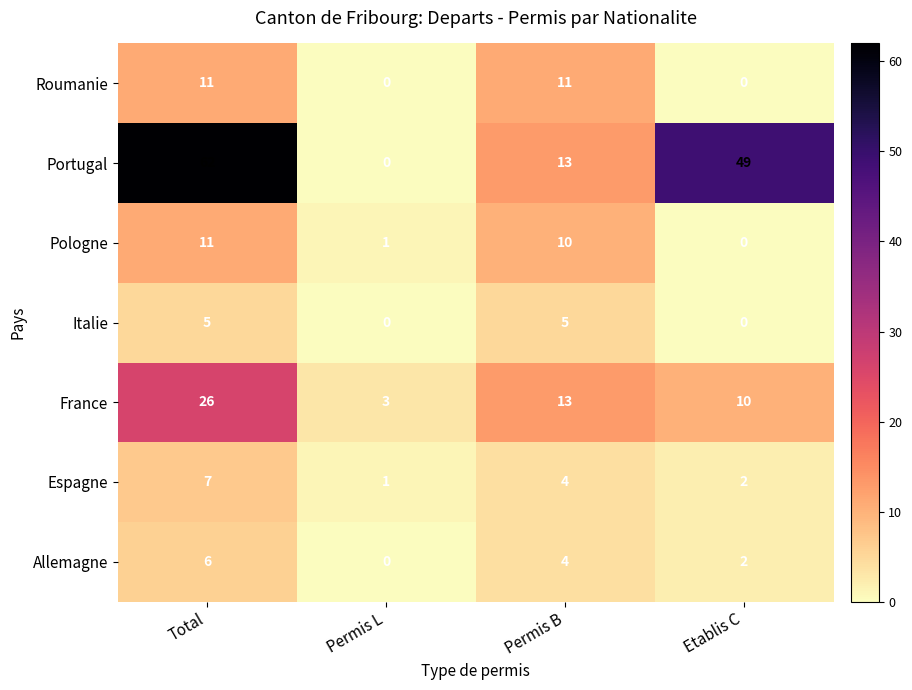

Reading right to left, list all the values displayed in this chart.

Roumanie: Etablis C=0	Permis B=11	Permis L=0	Total=11
Portugal: Etablis C=49	Permis B=13	Permis L=0	Total=62
Pologne: Etablis C=0	Permis B=10	Permis L=1	Total=11
Italie: Etablis C=0	Permis B=5	Permis L=0	Total=5
France: Etablis C=10	Permis B=13	Permis L=3	Total=26
Espagne: Etablis C=2	Permis B=4	Permis L=1	Total=7
Allemagne: Etablis C=2	Permis B=4	Permis L=0	Total=6